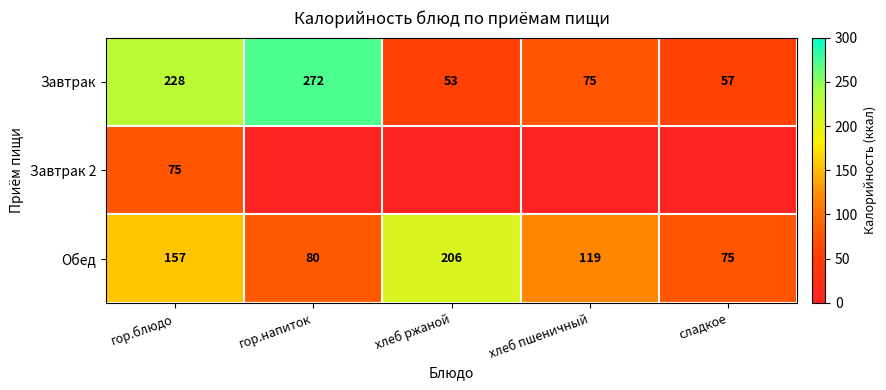

What is the total value across all series at гор.блюдо?

460